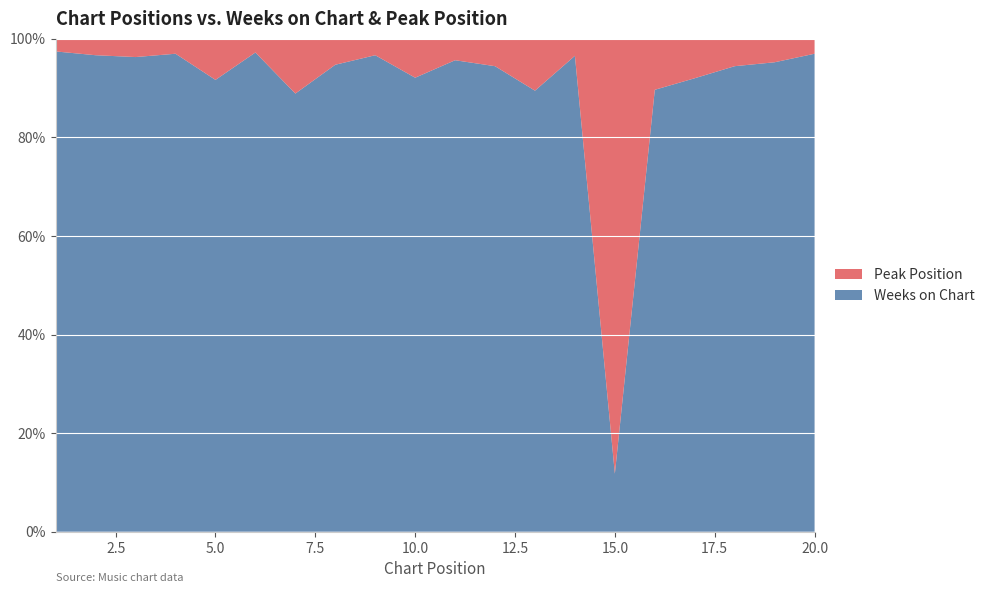

Reading left to right, transcribe all the data shown in this chart.

Weeks on Chart: 38	29	26	32	11	35	16	18	29	35	22	34	17	28	2	26	23	17	40	32
Peak Position: 1	1	1	1	1	1	2	1	1	3	1	2	2	1	15	3	2	1	2	1